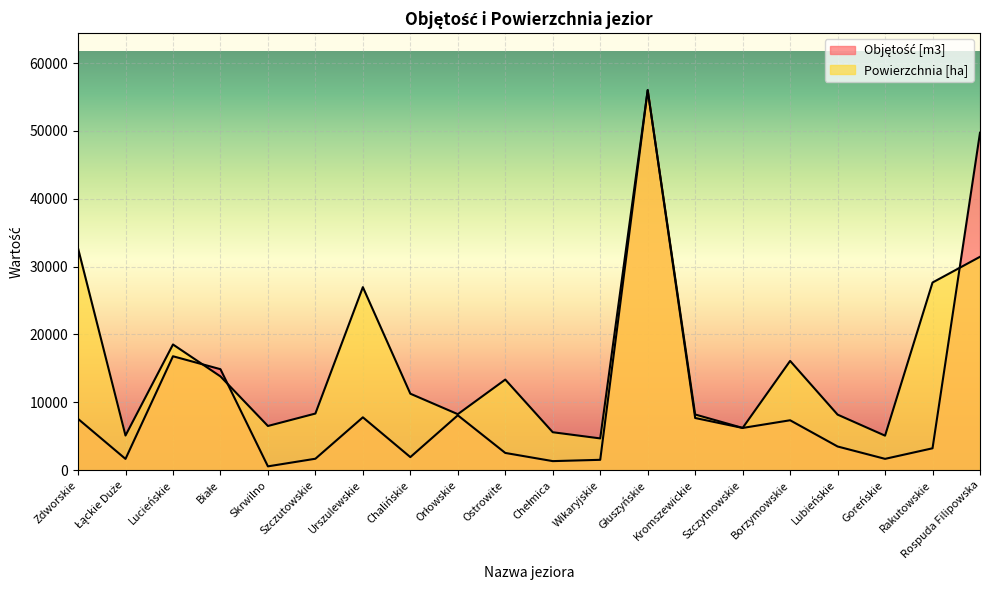

Is it true that Objętość [m3] equals 3642.6 at Białe?

False